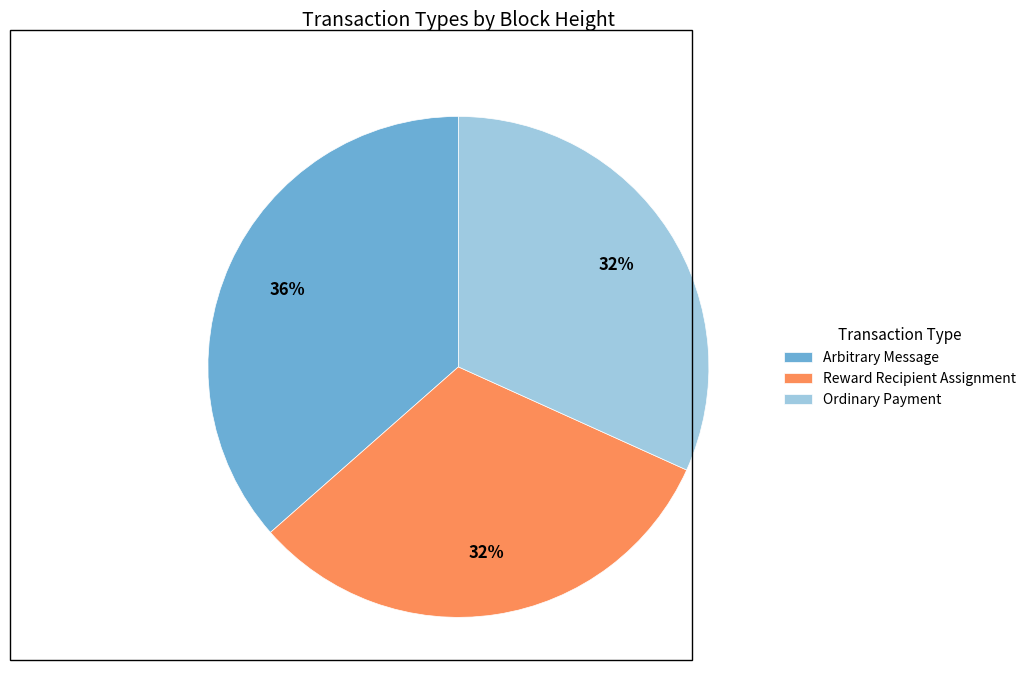

To the nearest percent, what percentage of the pie is Ordinary Payment?

32%